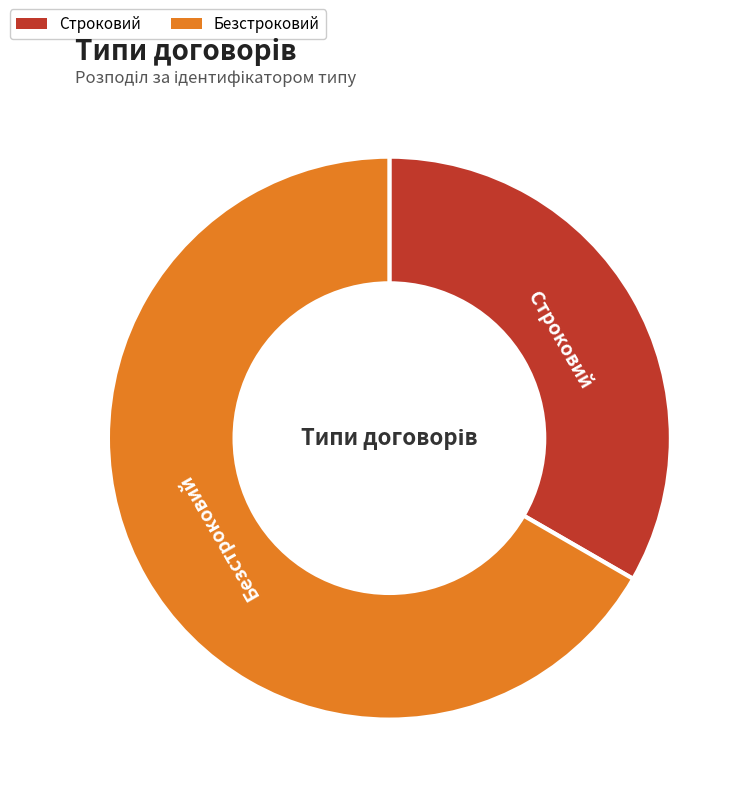

Does Строковий represent more than half of the total?

No